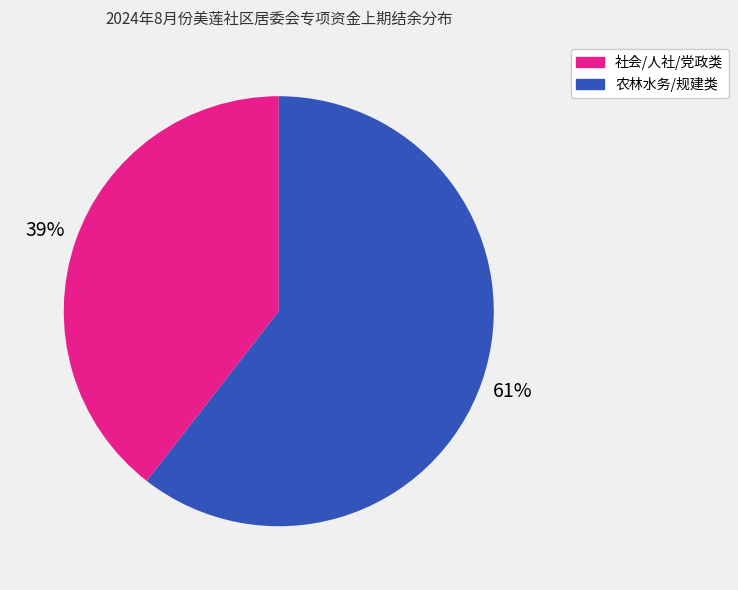

Is there any slice that represents more than half of the pie?

Yes